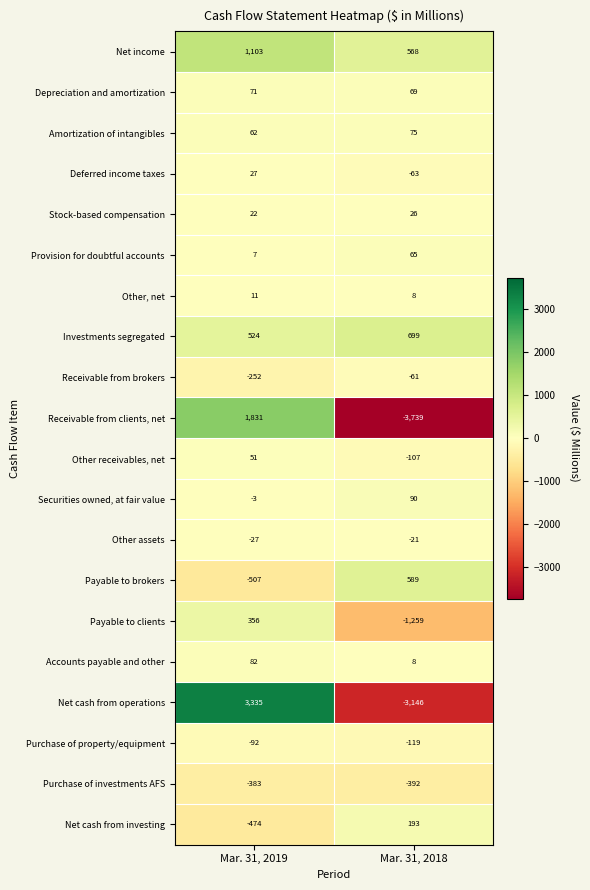

Rank the series by their maximum value, from lowest to highest.

Purchase of investments AFS, Purchase of property/equipment, Receivable from brokers, Other assets, Other, net, Stock-based compensation, Deferred income taxes, Other receivables, net, Provision for doubtful accounts, Depreciation and amortization, Amortization of intangibles, Accounts payable and other, Securities owned, at fair value, Net cash from investing, Payable to clients, Payable to brokers, Investments segregated, Net income, Receivable from clients, net, Net cash from operations